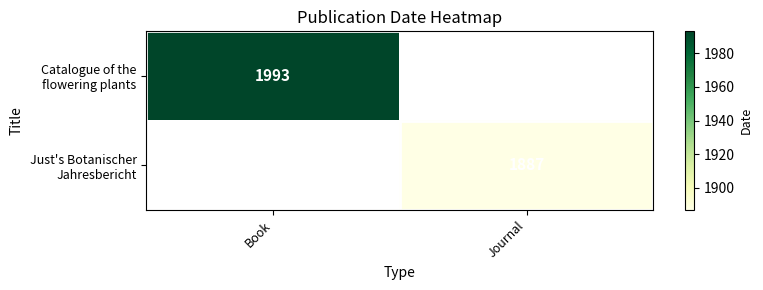

At which category does the chart reach its peak across all series?

Book